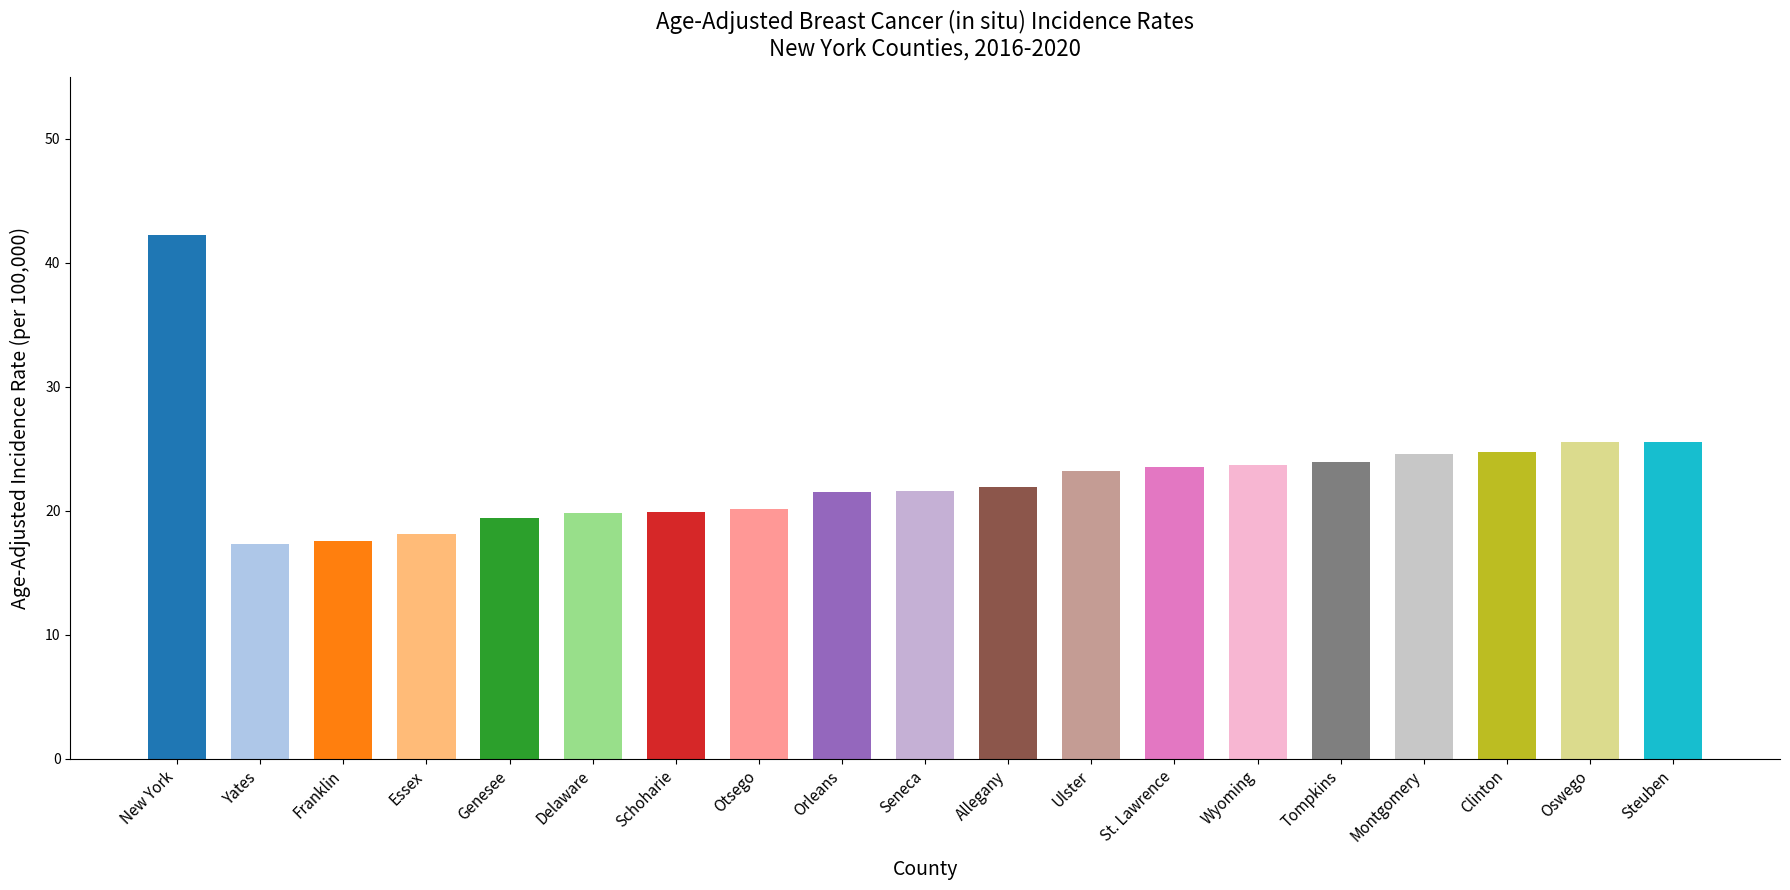

What is the sum of the values at Schoharie and Oswego?

45.4